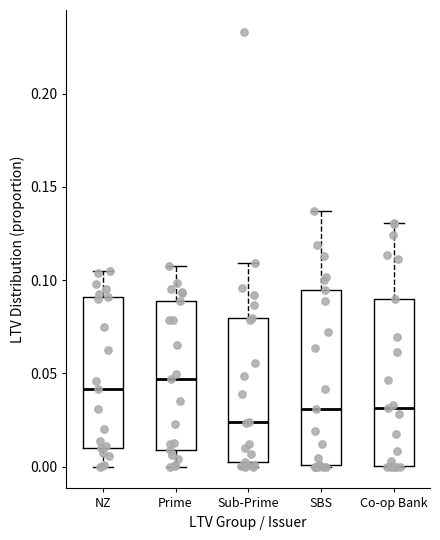

Reading left to right, read every box against the y-axis: the position of its median line, the range the box covers, and the ends of its whiskers. The values are not printed on the chart, so give them approximately, as read against the axis.

NZ: median 0.040, box 0.010 to 0.090, whiskers 0.000 to 0.105
Prime: median 0.045, box 0.010 to 0.090, whiskers 0.000 to 0.110
Sub-Prime: median 0.025, box 0.005 to 0.080, whiskers 0.000 to 0.110
SBS: median 0.030, box 0.000 to 0.095, whiskers 0.000 to 0.135
Co-op Bank: median 0.030, box 0.000 to 0.090, whiskers 0.000 to 0.130